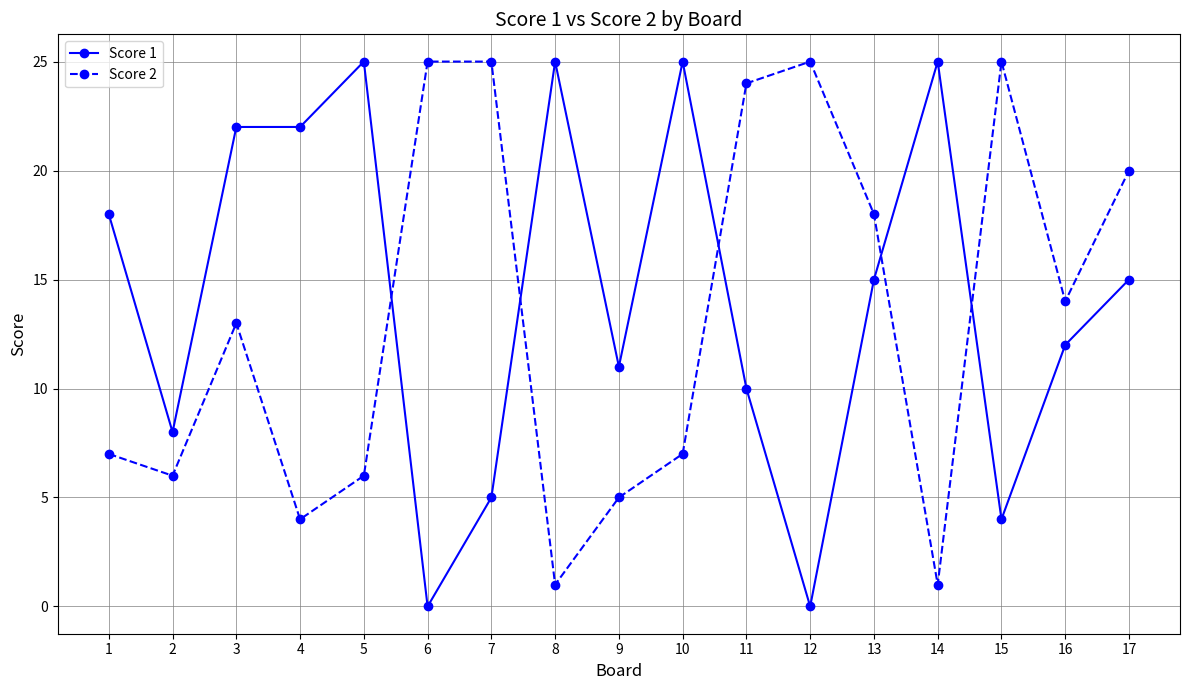

How many times do Score 2 and Score 1 cross each other?

5